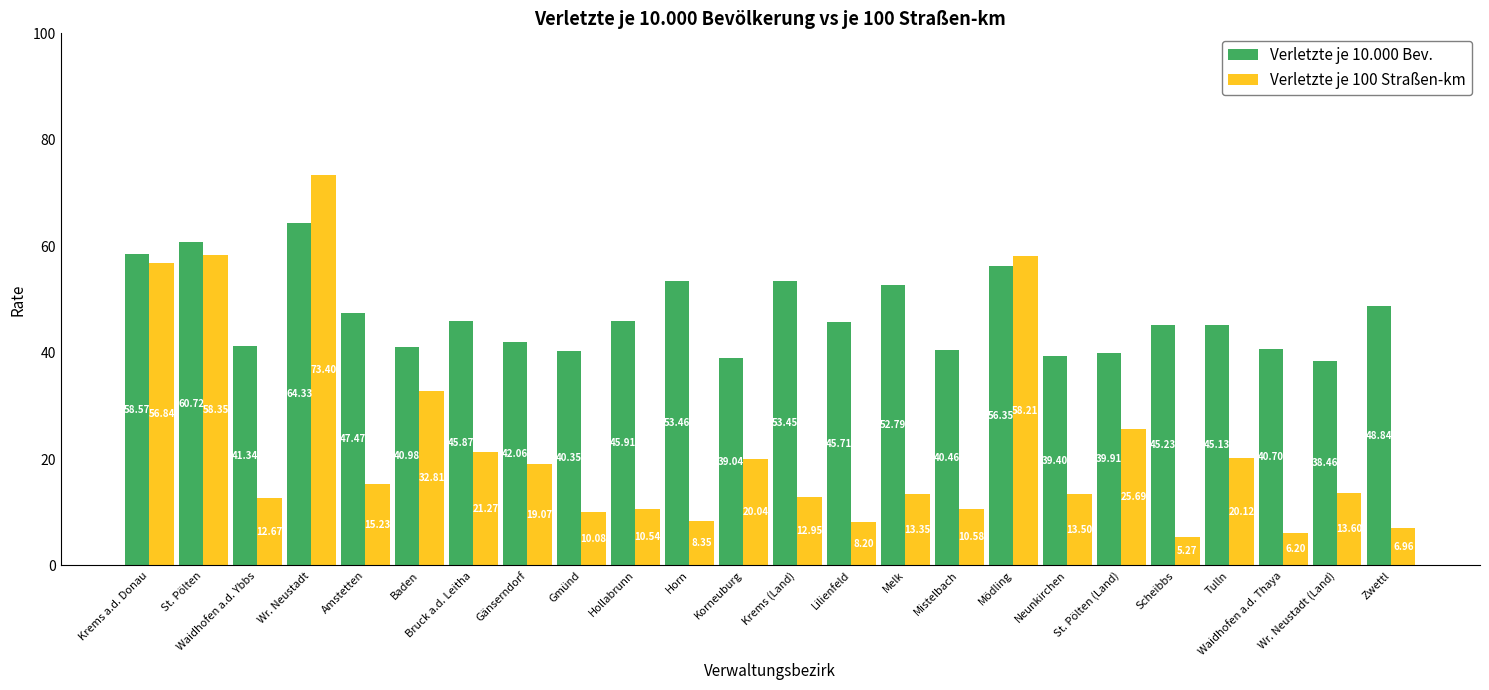

At how many categories does at least one series exceed 66?

1